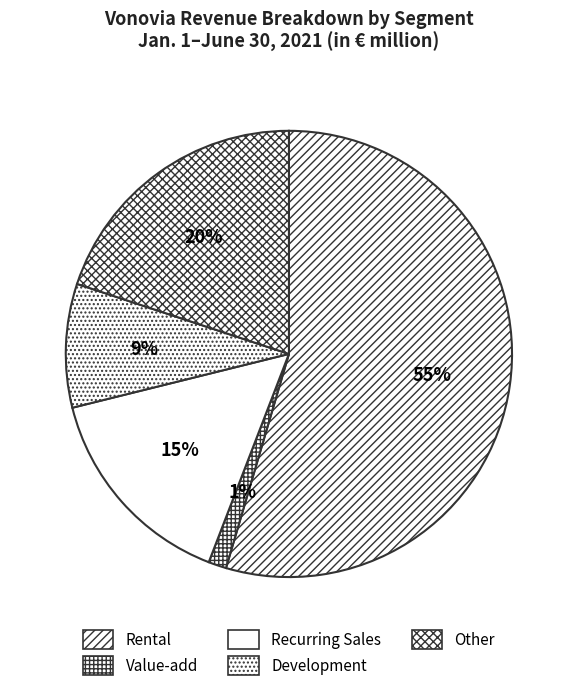

Is there a majority slice in this chart?

Yes